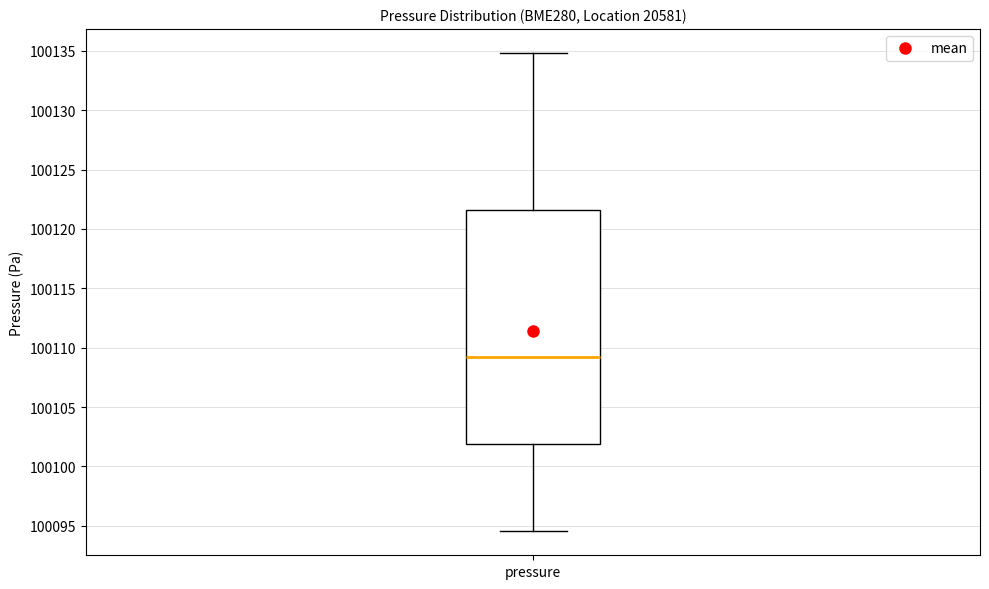

Read this box plot against the y-axis: the position of the median line, the range covered by the box, and the ends of both whiskers. The values are not printed on the chart, so give them approximately, as read against the axis.

median 100109.0, box 100102.0 to 100121.5, whiskers 100094.5 to 100135.0